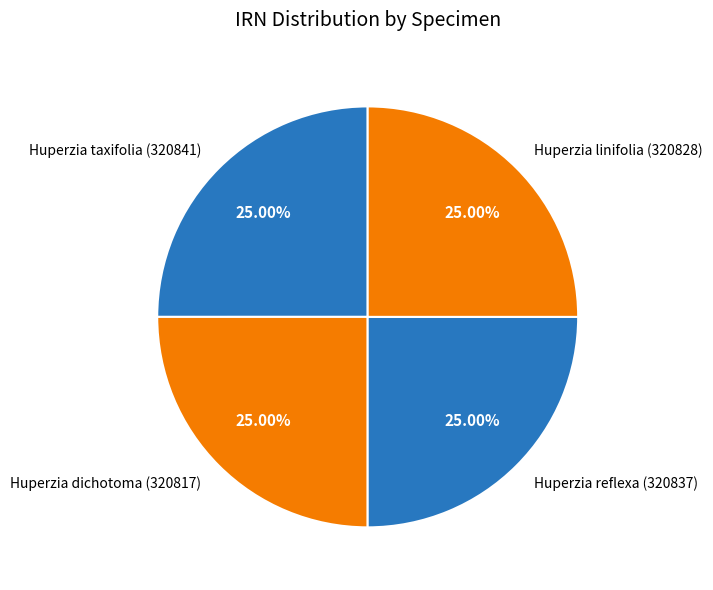

Does Huperzia dichotoma (320817) represent more than half of the total?

No